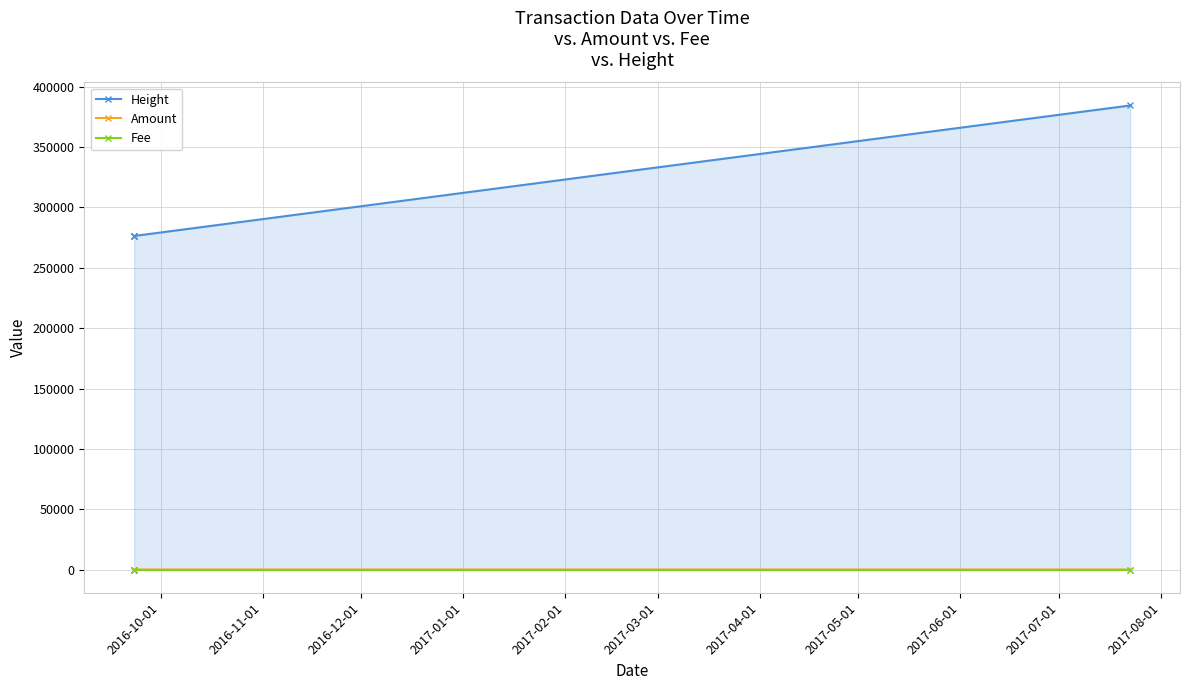

What is the sum of the Height values at 2016-12-01 and 2017-01-01?

660880